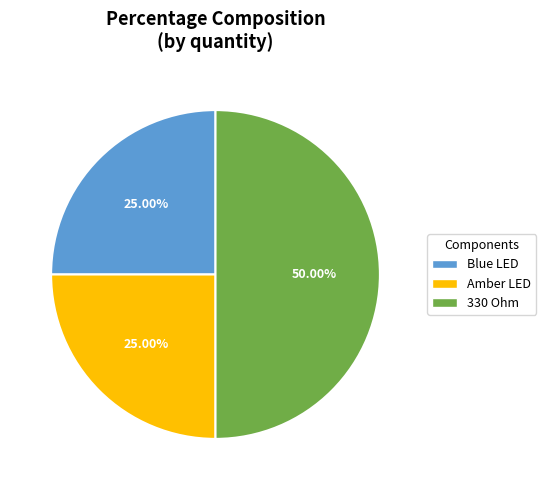

Is the sum of Amber LED and 330 Ohm greater than half?

Yes